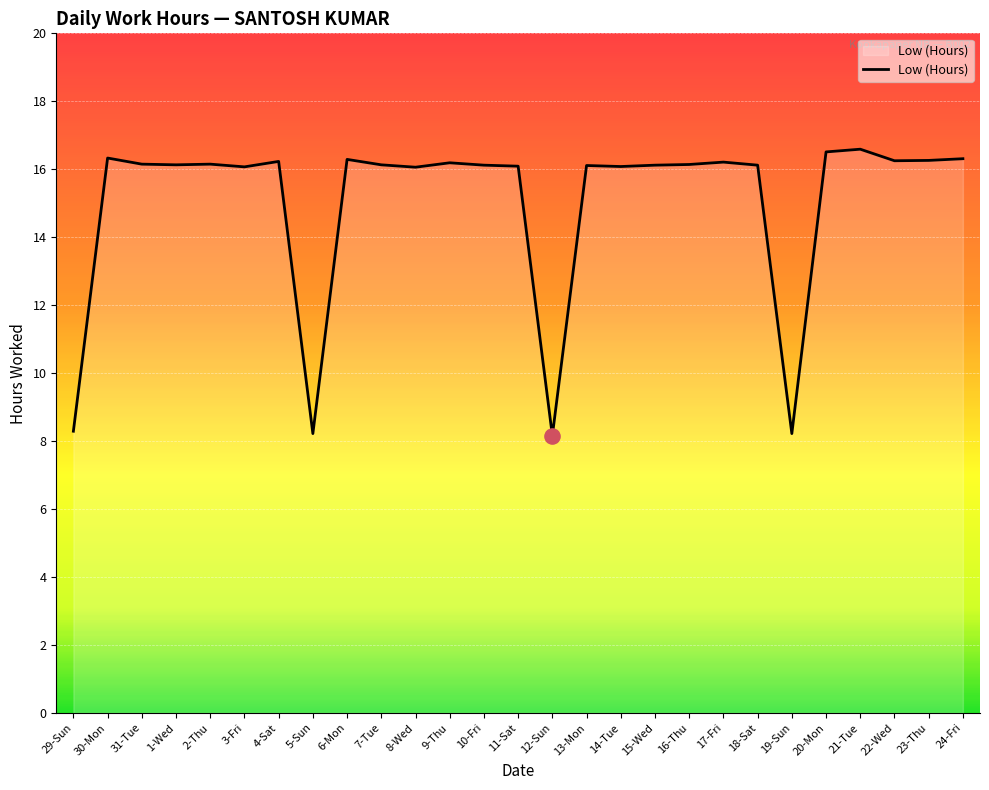

Approximately how many times larger is the value at 13-Mon compared to 23-Thu?

1.0